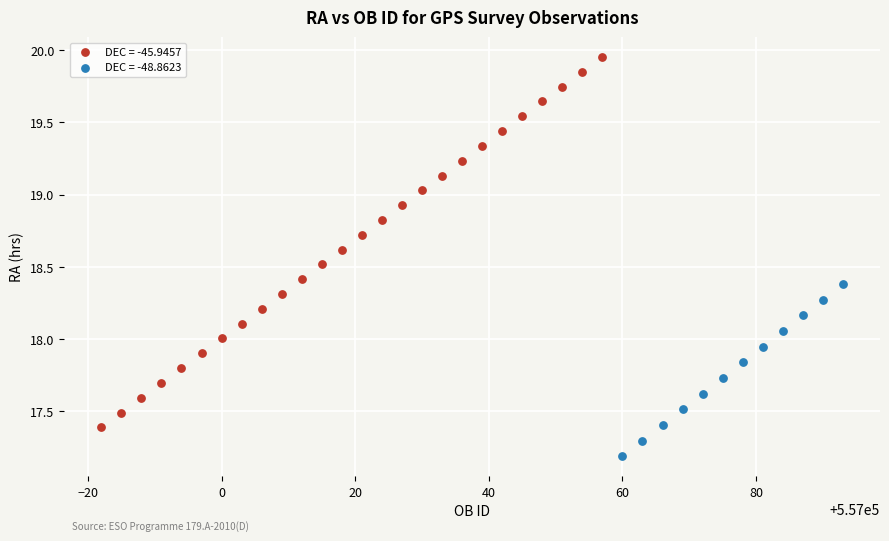

Which series reaches the minimum Y coordinate?

DEC = -48.8623